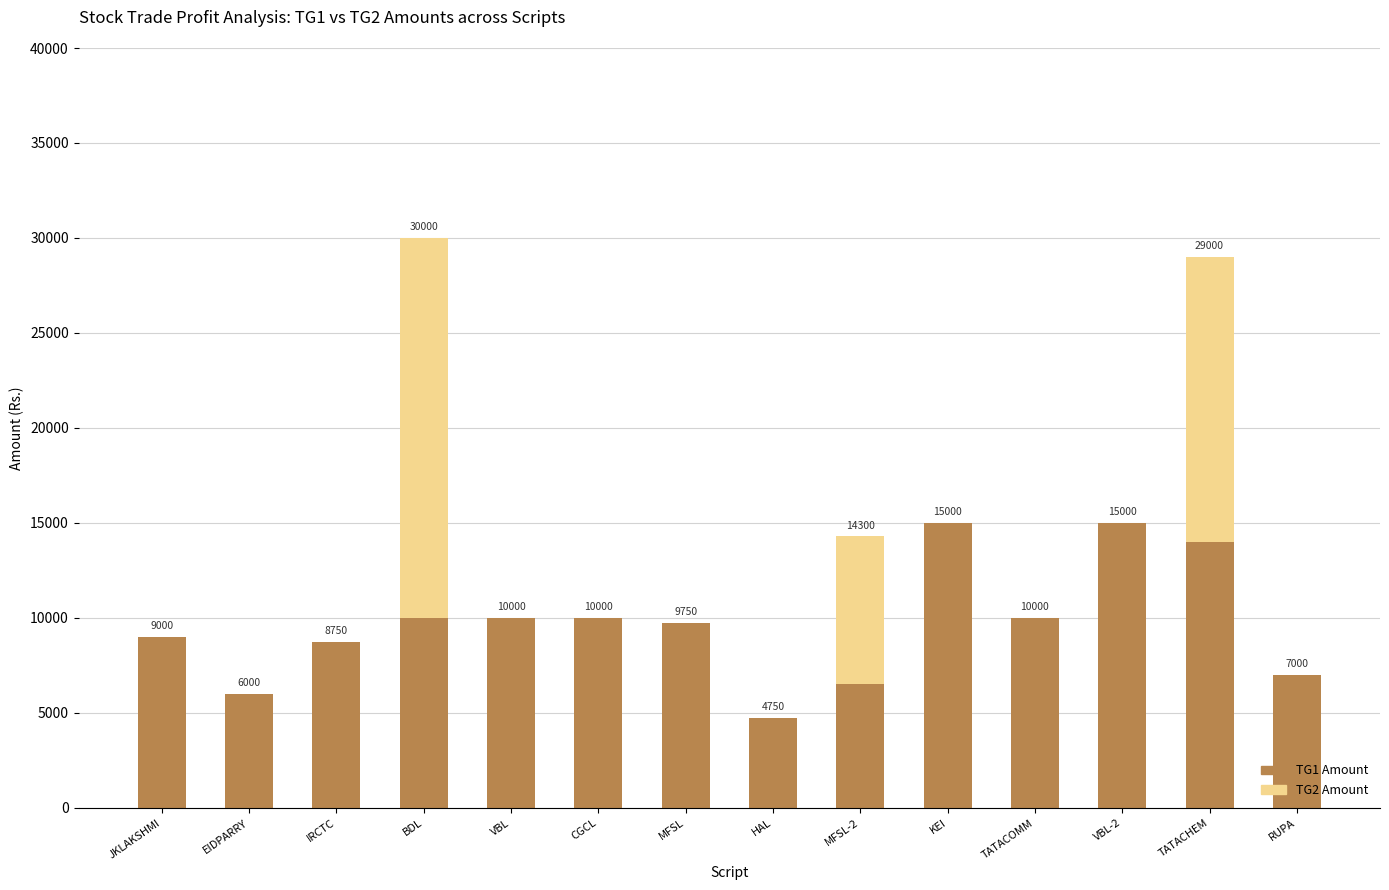

Are the bars grouped side by side (vs. stacked)?

No